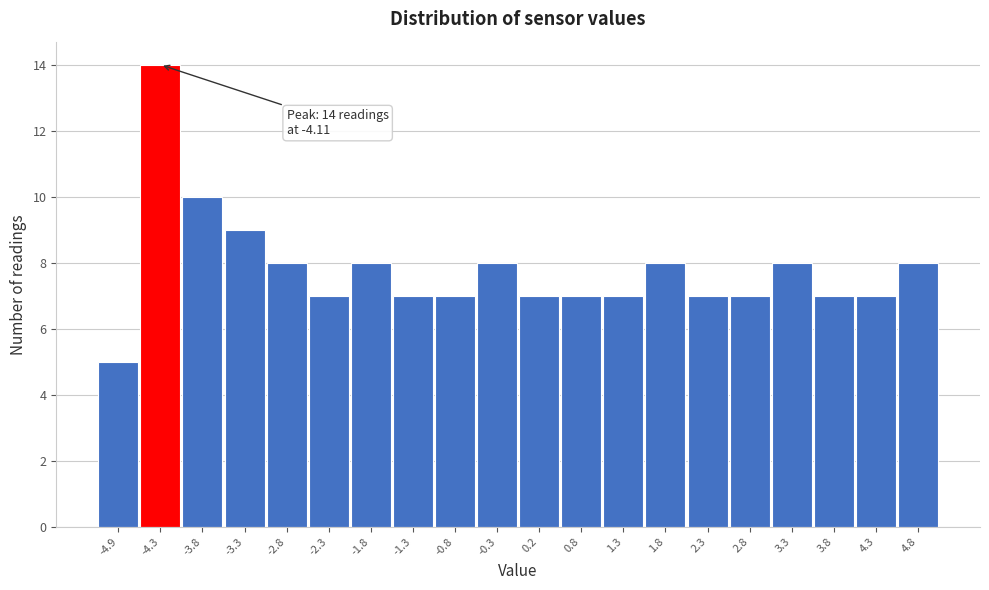

Reading right to left, extract all data points from this chart.

8	7	7	8	7	7	8	7	7	7	8	7	7	8	7	8	9	10	14	5